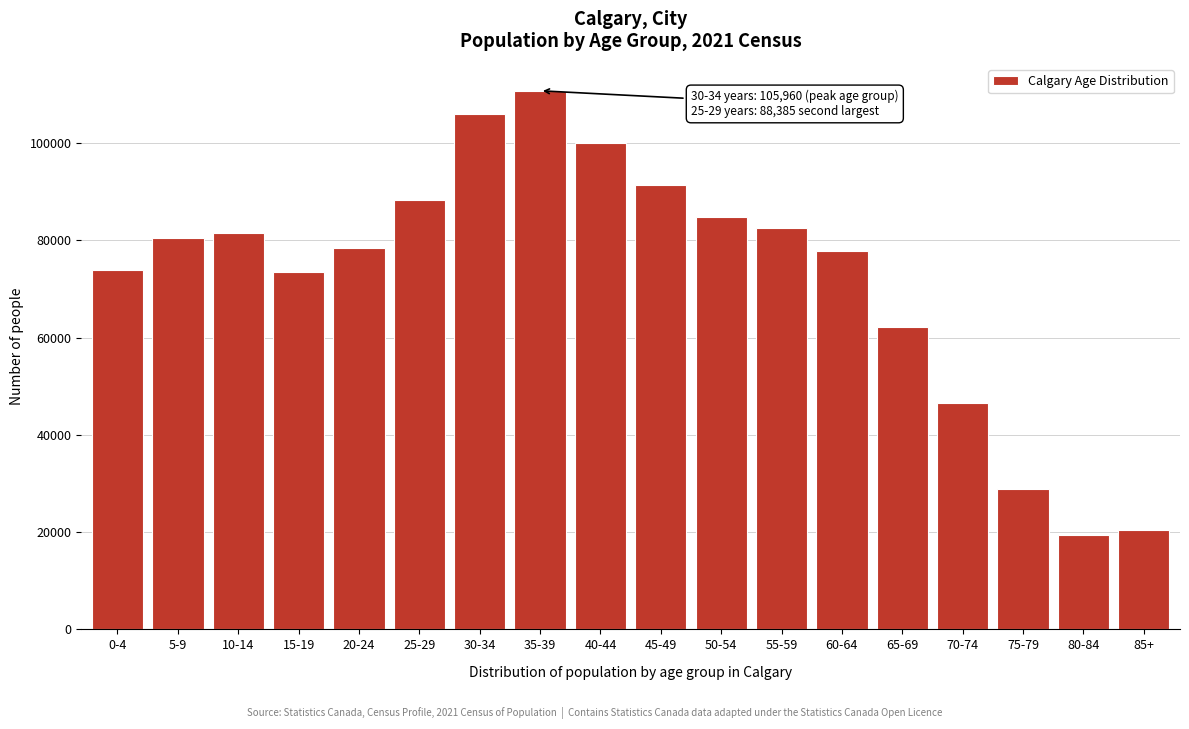

What is the label of the 2nd bar from the left?

5-9